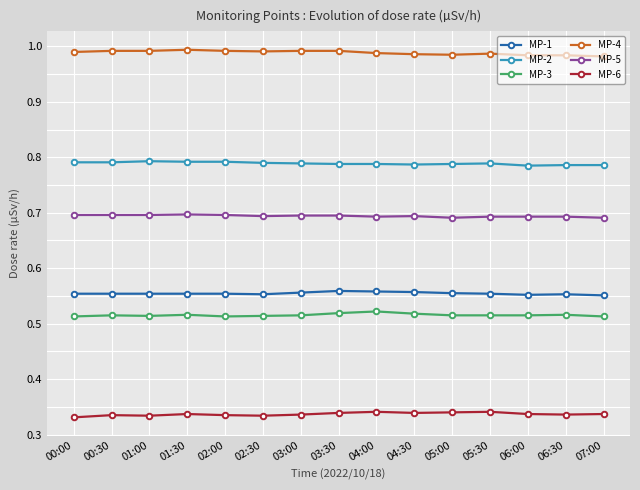

What is the label of the 3rd point from the left?

01:00